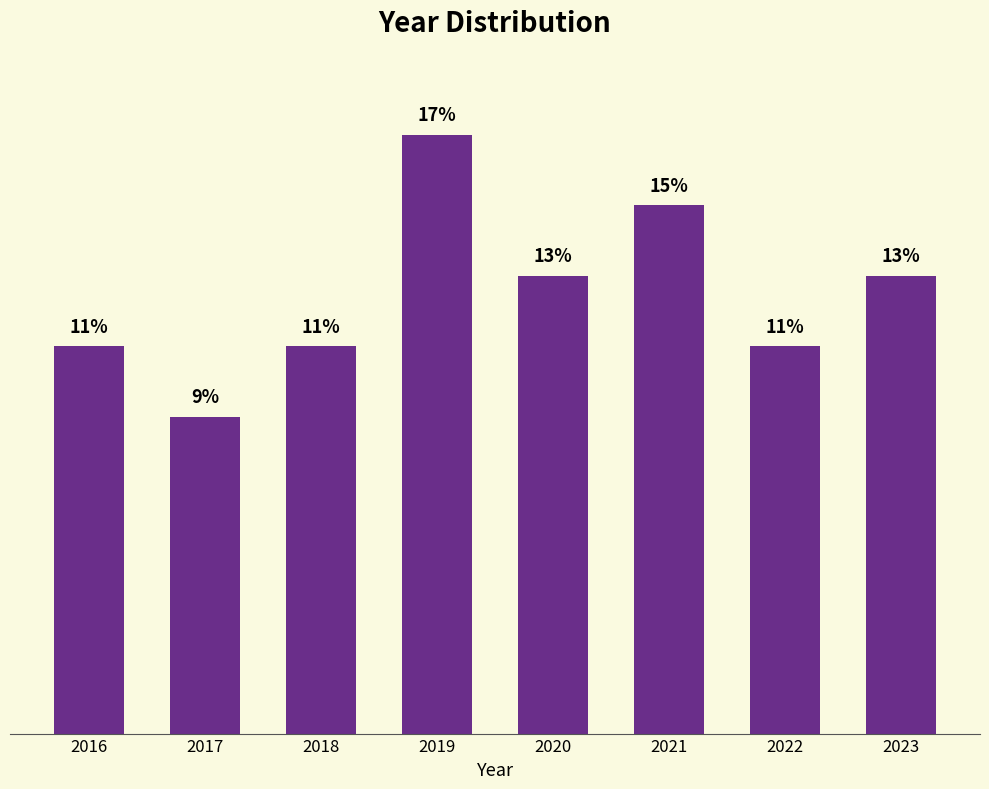

Does the chart contain any negative values?

No